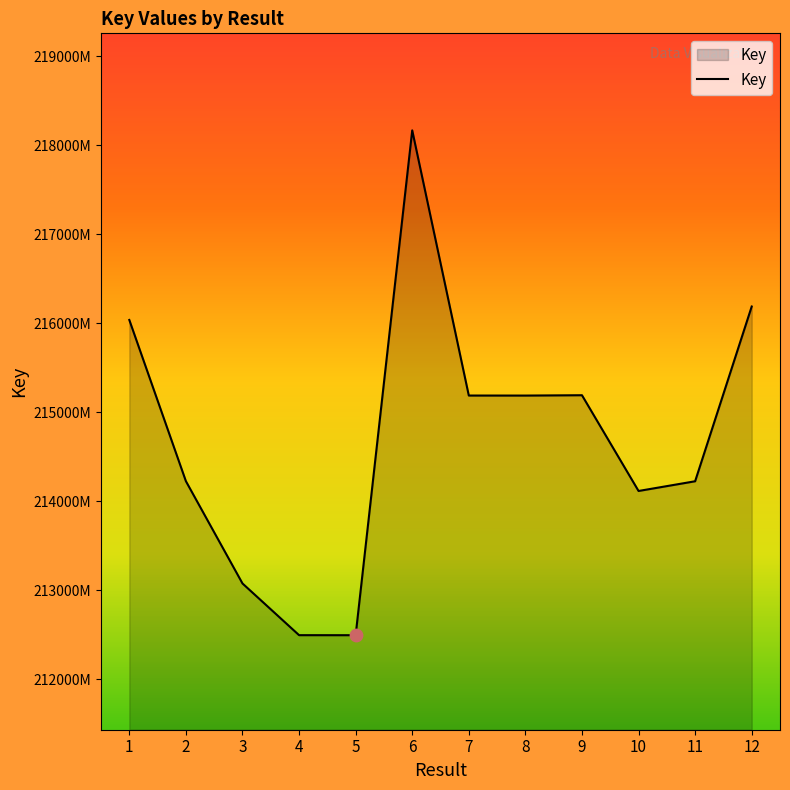

Approximately how many times larger is the value at 7 compared to 3?

1.0